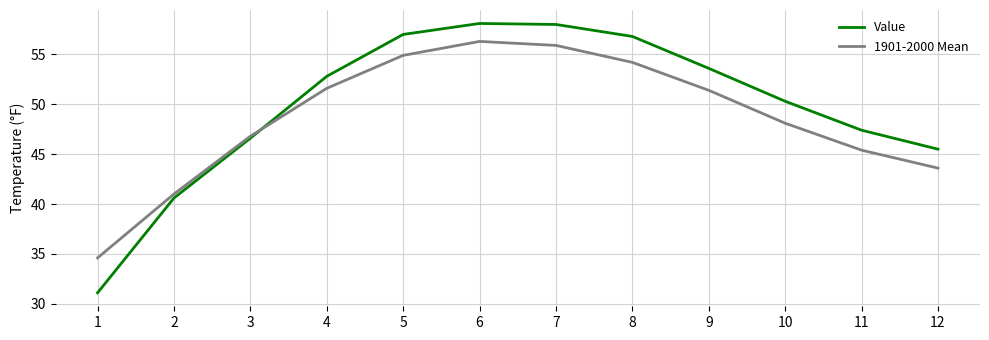

At which label is 1901-2000 Mean closest to 45?

11